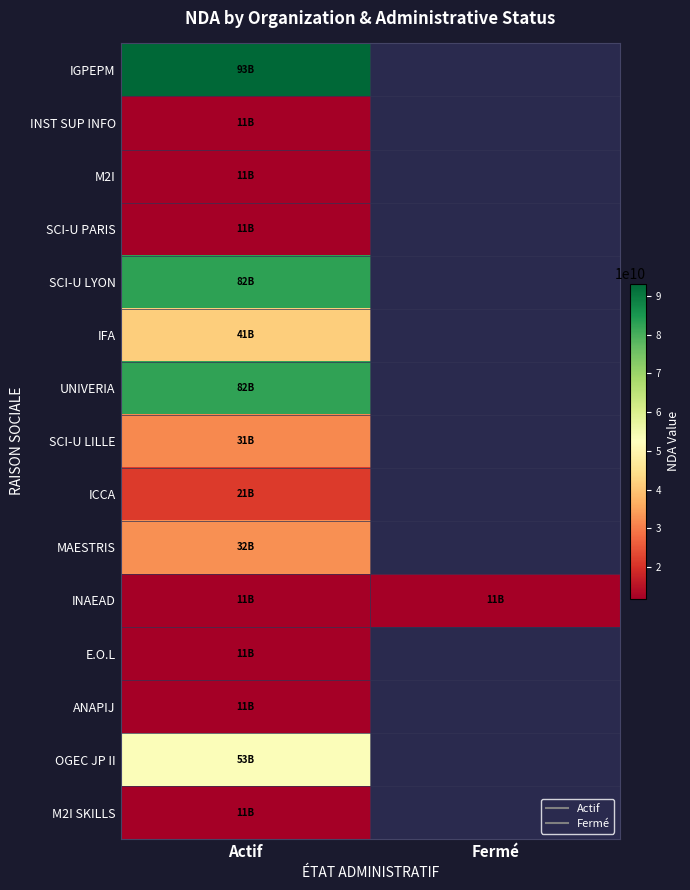

Count the number of categories in the chart.

2